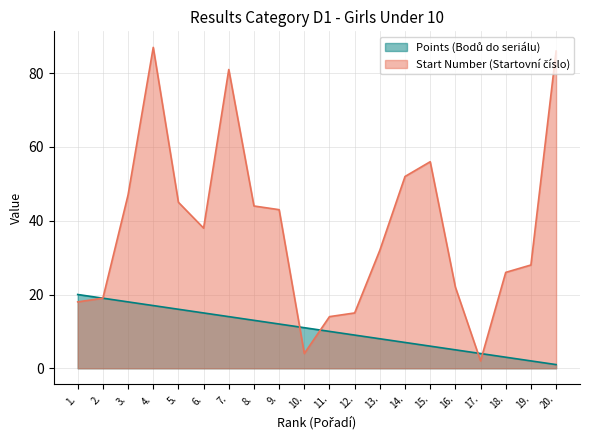

Reading right to left, what are all the values shown in this chart?

Points (Bodů do seriálu): 20.=1	19.=2	18.=3	17.=4	16.=5	15.=6	14.=7	13.=8	12.=9	11.=10	10.=11	9.=12	8.=13	7.=14	6.=15	5.=16	4.=17	3.=18	2.=19	1.=20
Start Number (Startovní číslo): 20.=86	19.=28	18.=26	17.=2	16.=22	15.=56	14.=52	13.=32	12.=15	11.=14	10.=4	9.=43	8.=44	7.=81	6.=38	5.=45	4.=87	3.=47	2.=19	1.=18